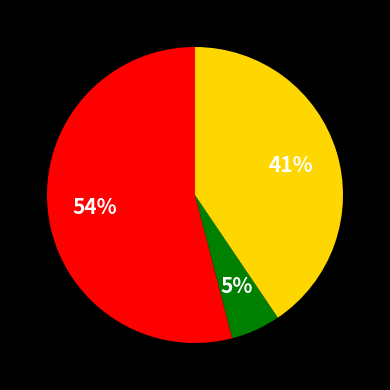

To the nearest percent, what is the difference between the largest and smallest slice percentages?

49%